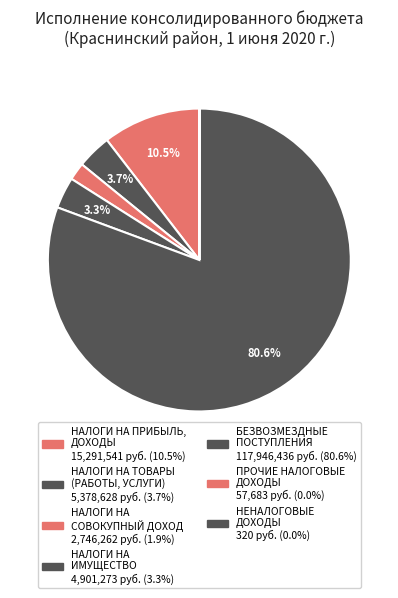

Count the number of slices in the pie.

7